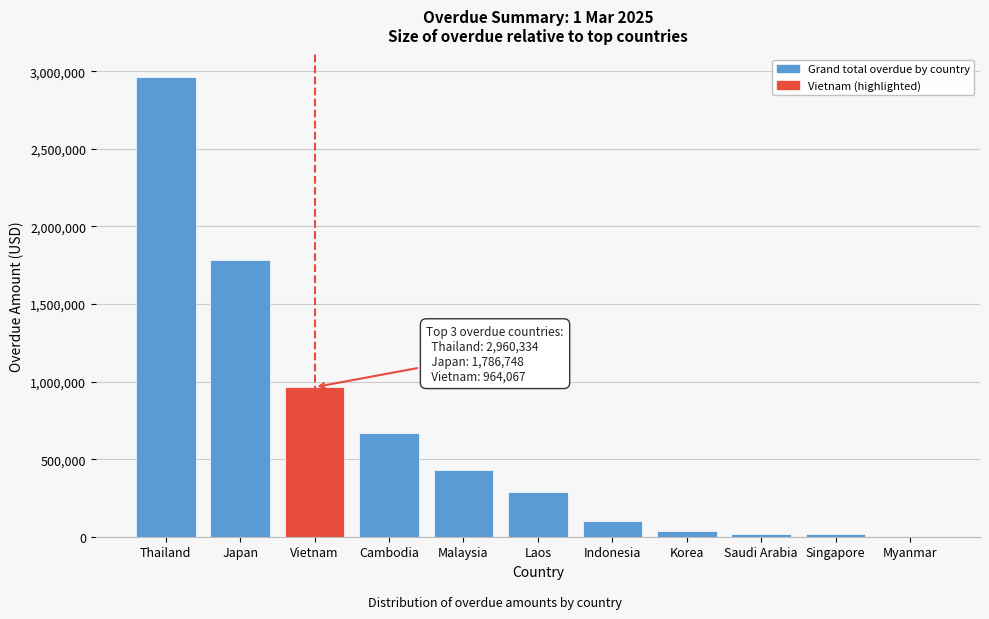

The value at Indonesia is 100757.3. True or false?

True